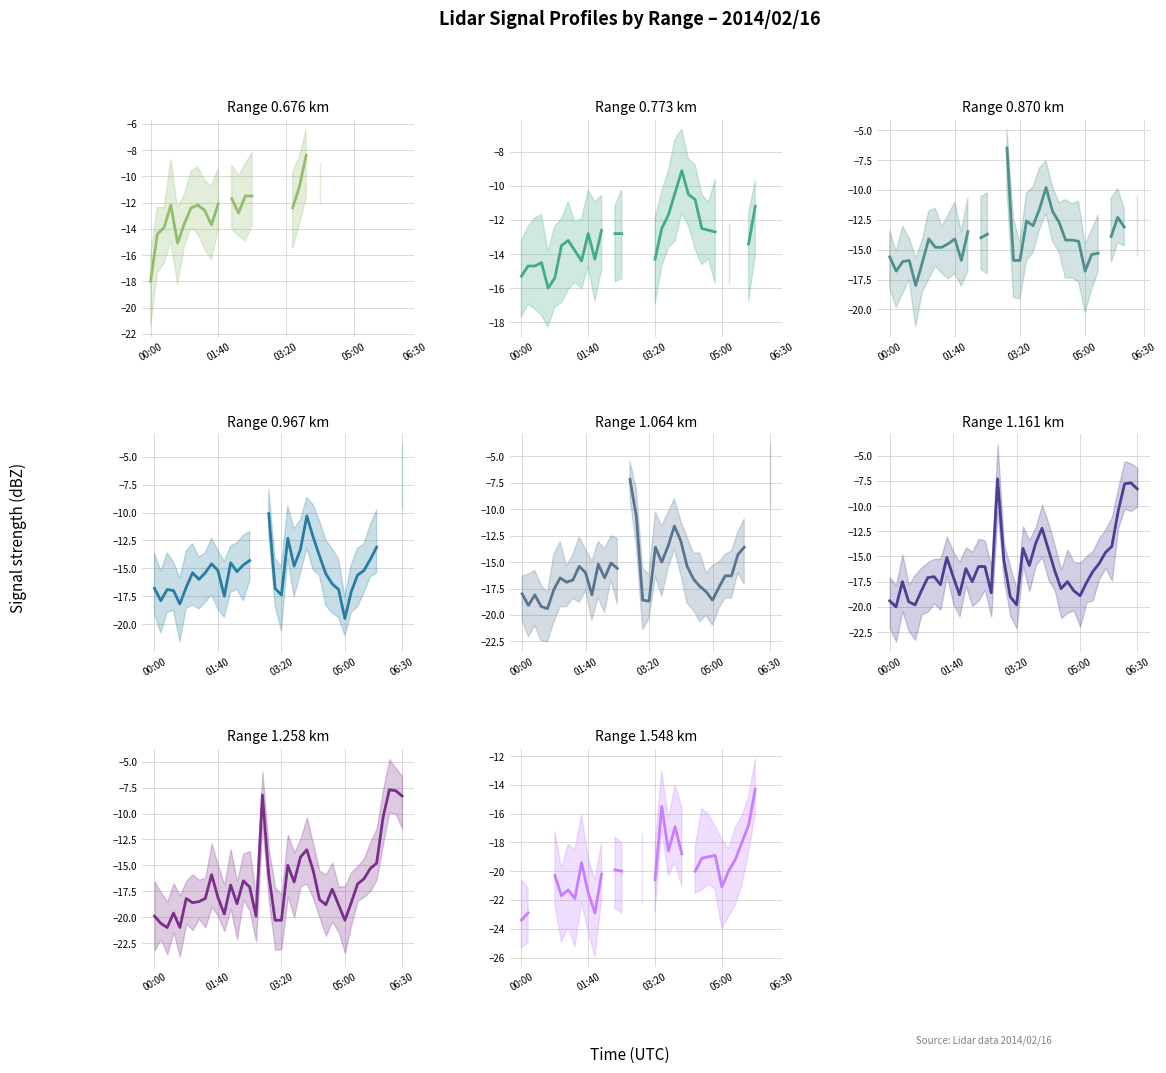

At which category does the chart reach its peak across all series?

17